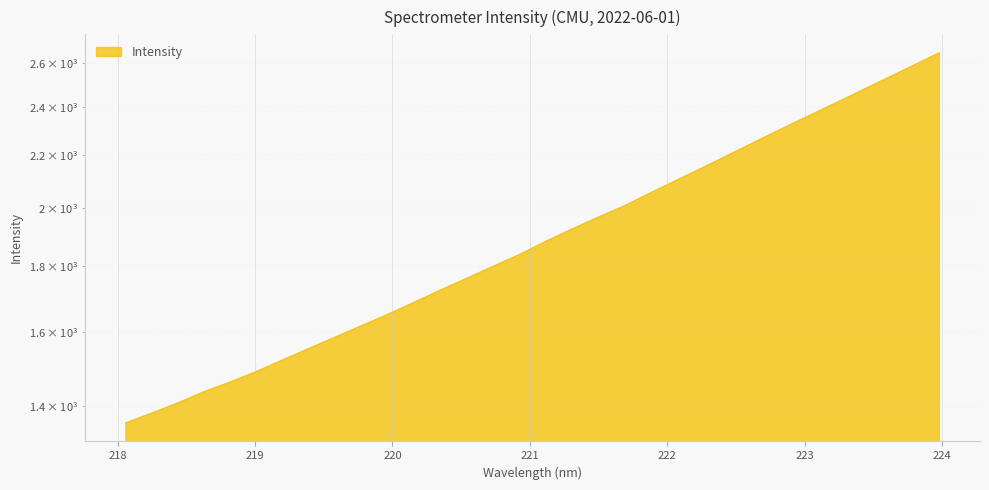

What is the minimum value shown in the chart?

1356.9